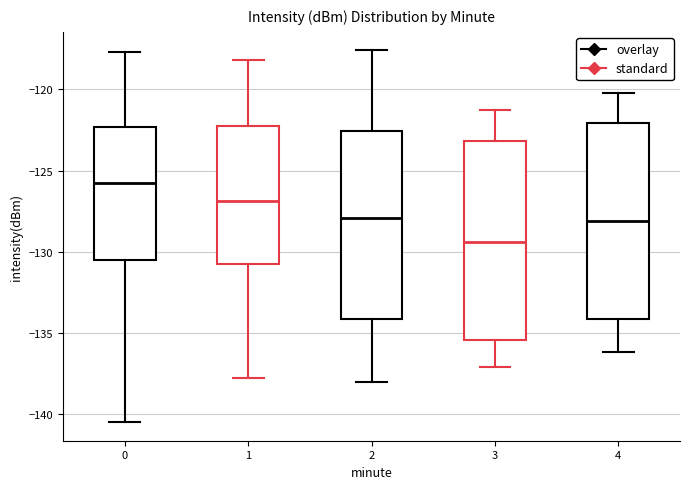

Which box's median line is the lowest?

3